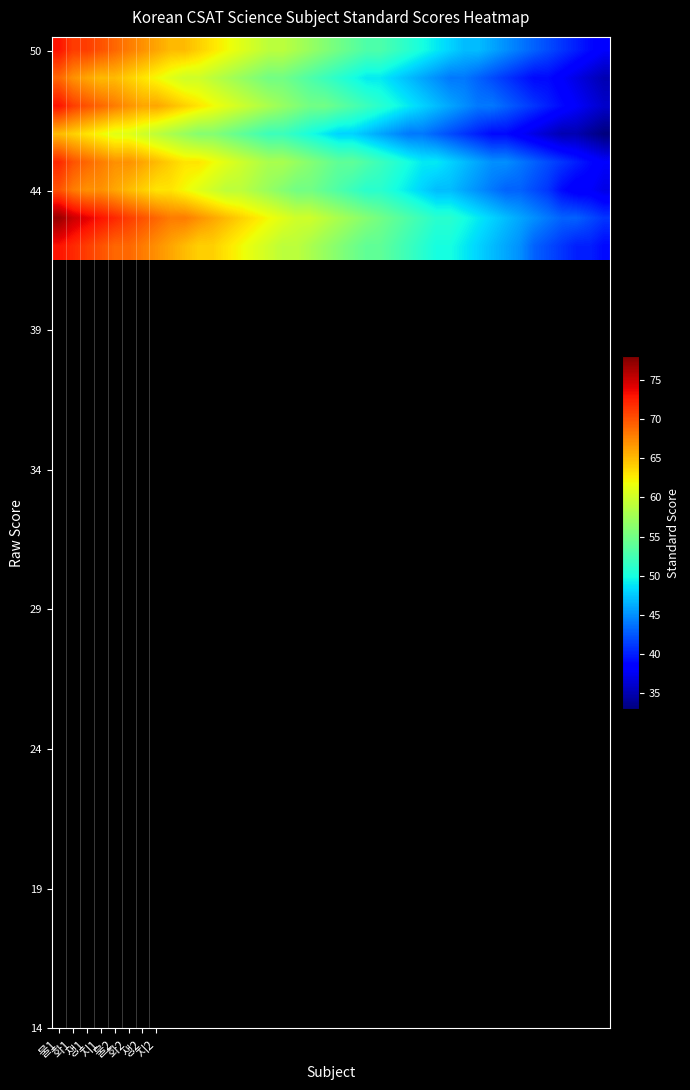

How many series are shown in this chart?

8